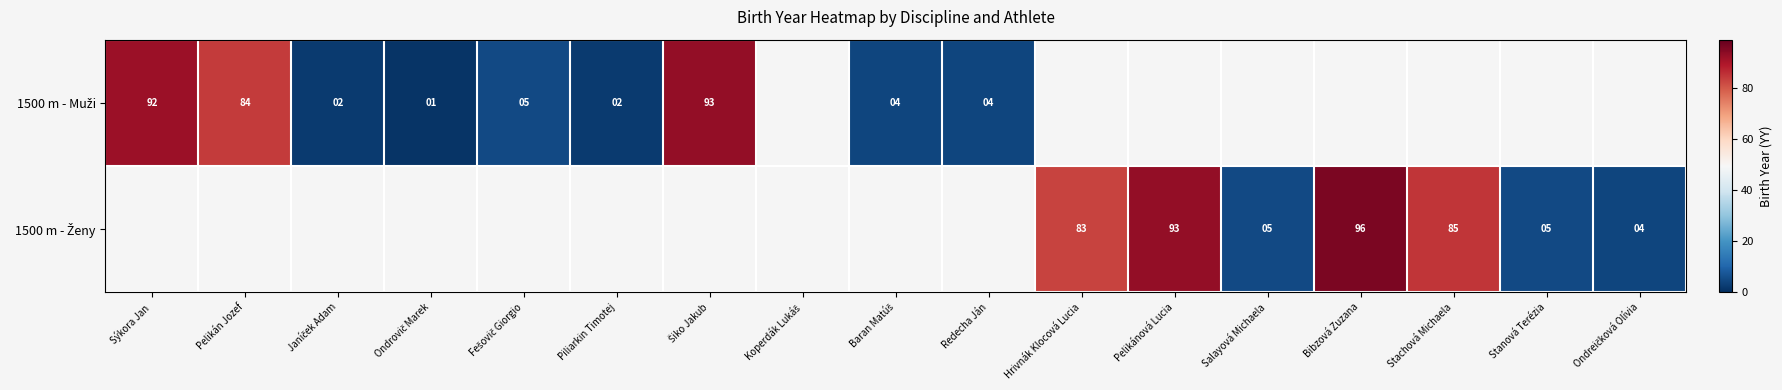

Which series changed the most between Janíček Adam and Ondrovič Marek?

1500 m - Muži